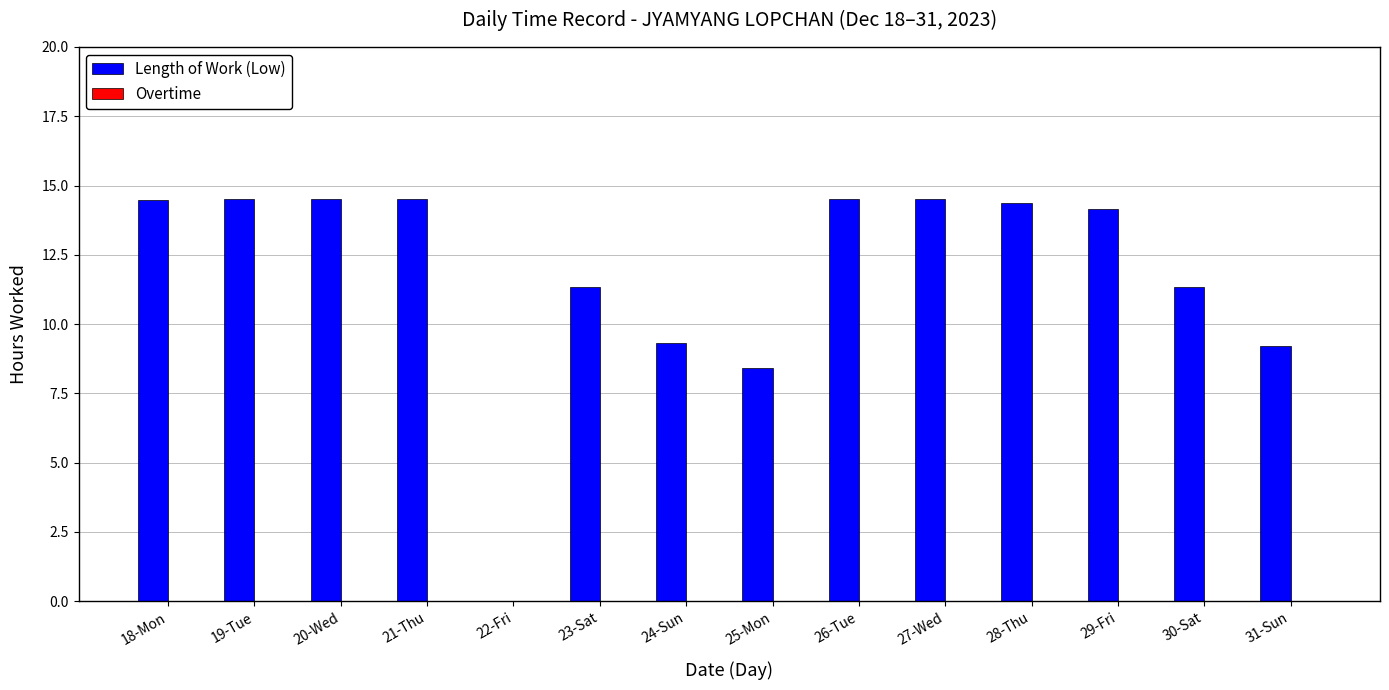

What is the change in value from 23-Sat to 24-Sun?

-2.0